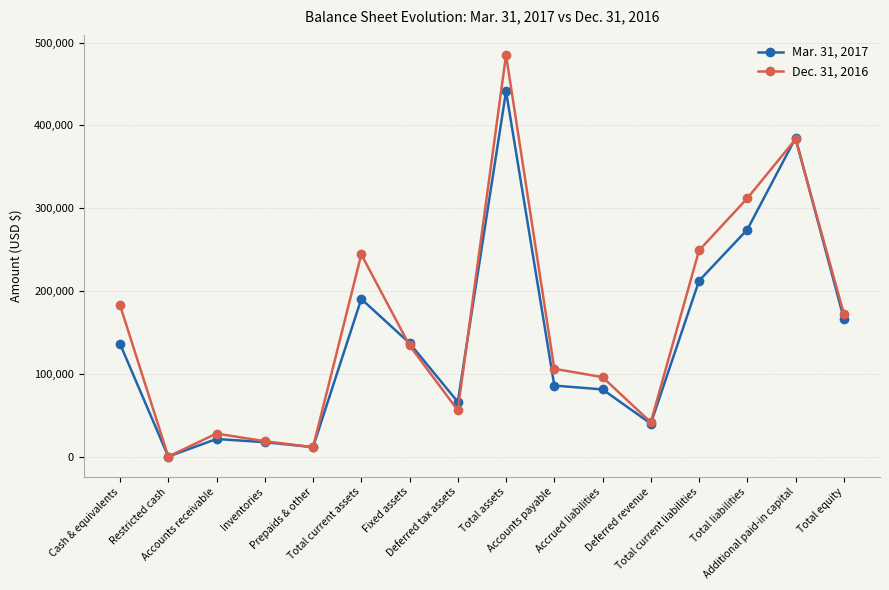

Rank the series by their maximum value, from highest to lowest.

Dec. 31, 2016, Mar. 31, 2017